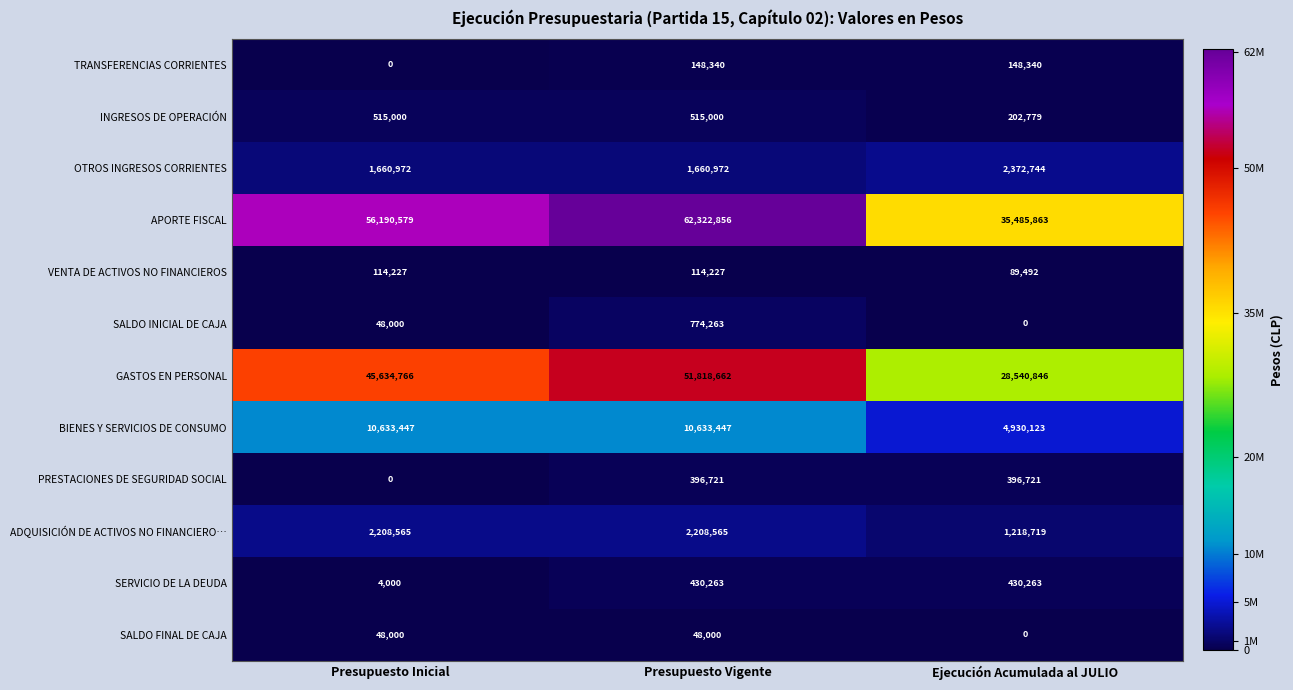

How many SALDO FINAL DE CAJA values are between 0 and 48000?

3